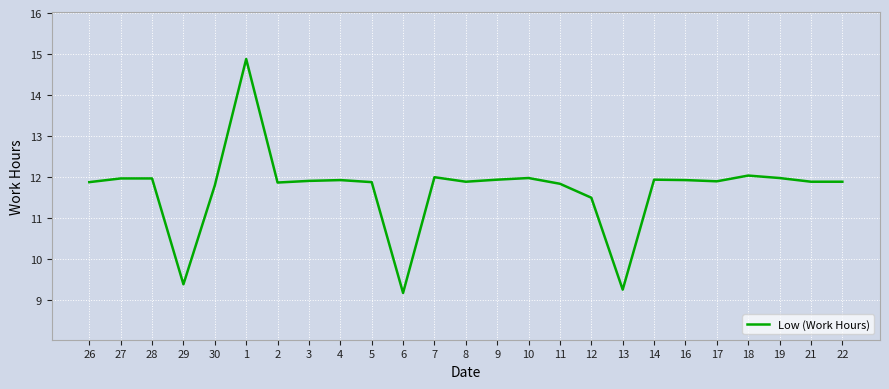

What is the difference between the values at 12 and 19?

0.5